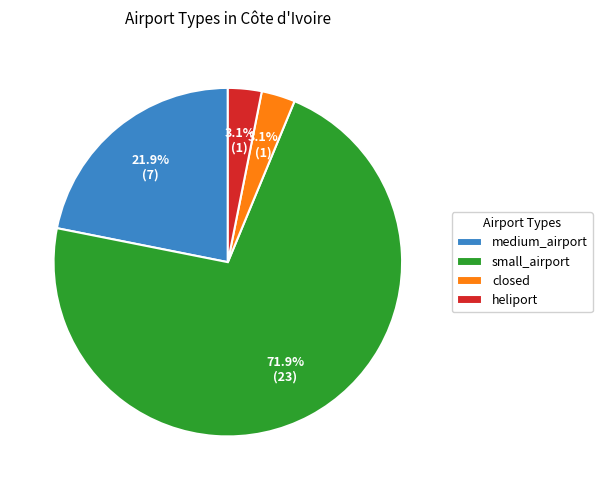

How much of the chart is everything except small_airport?

28.1%